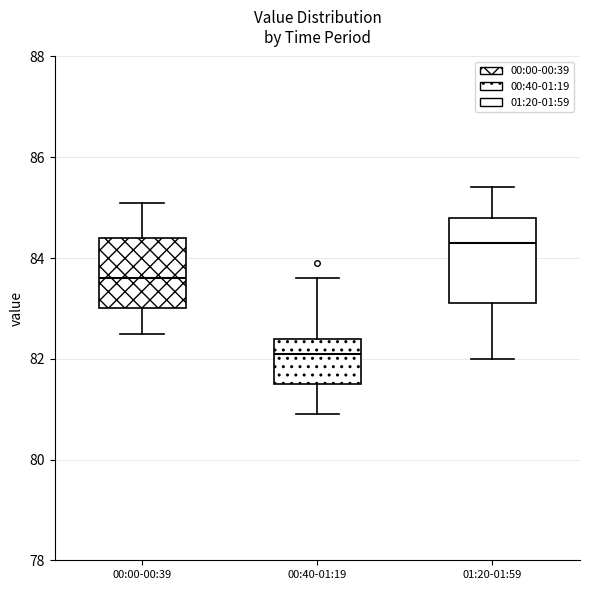

Which box's median line is the highest?

01:20-01:59